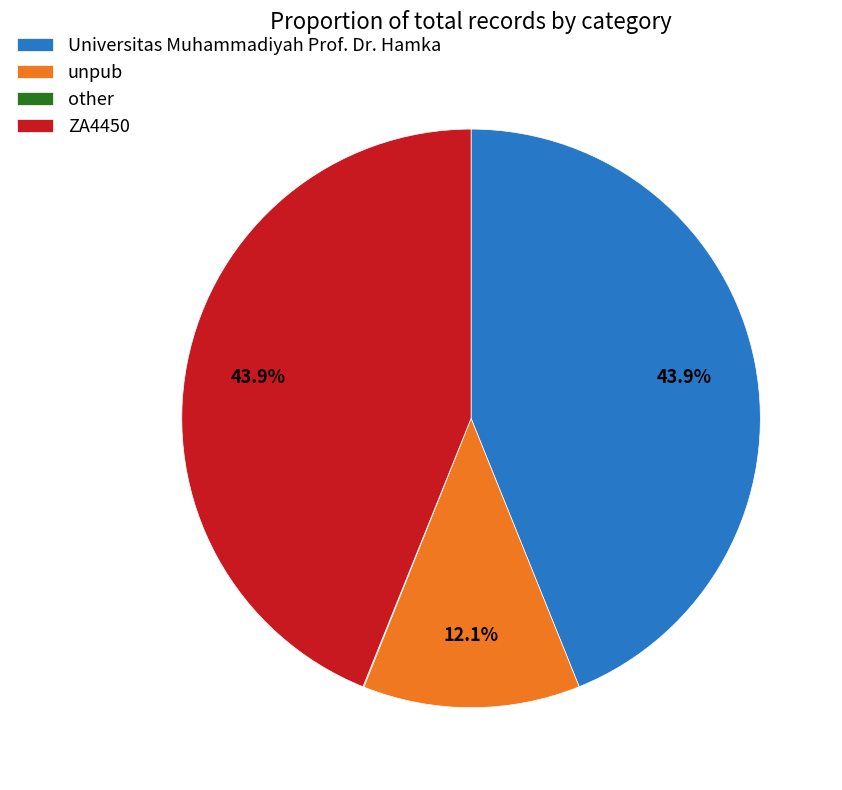

Combined, what portion of the pie is ZA4450 and unpub?

56.0%